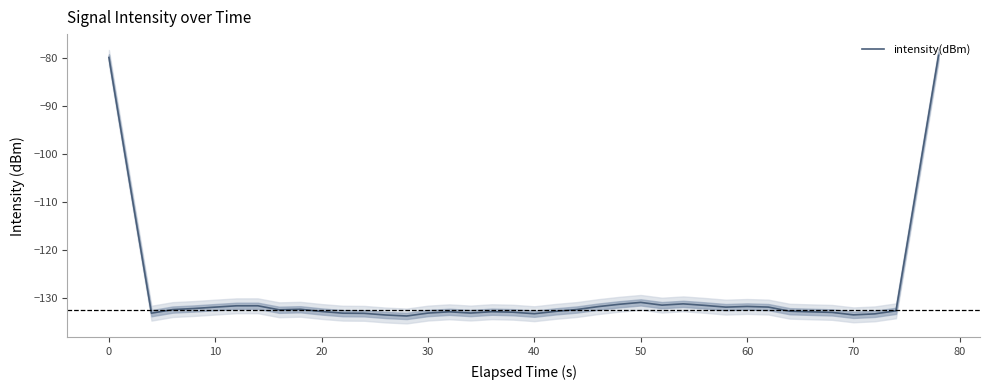

The value of intensity(dBm) at 40 is -133.2. True or false?

True